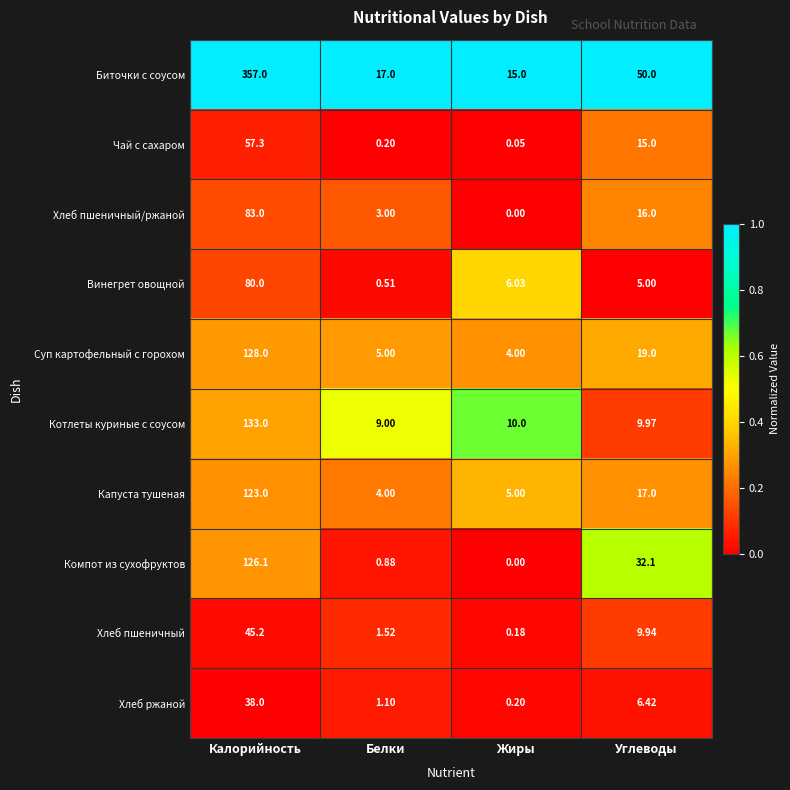

Between Жиры and Углеводы, which series saw the biggest shift?

Биточки с соусом